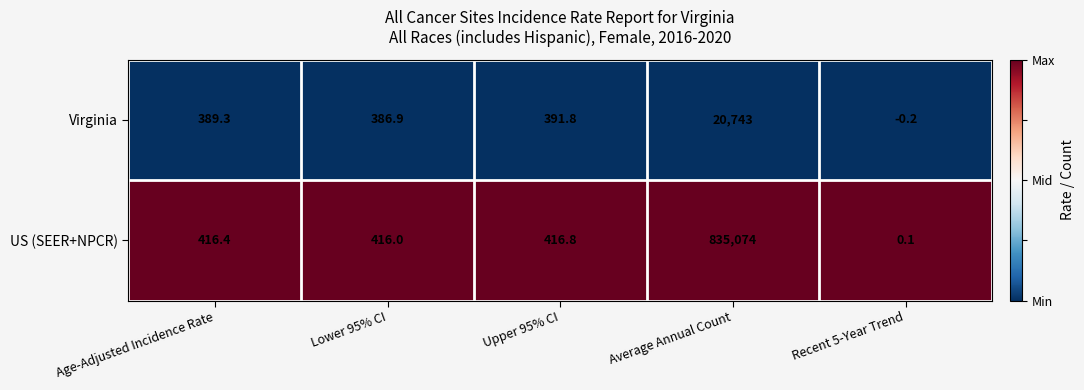

What is the maximum value for Virginia?

20743.0